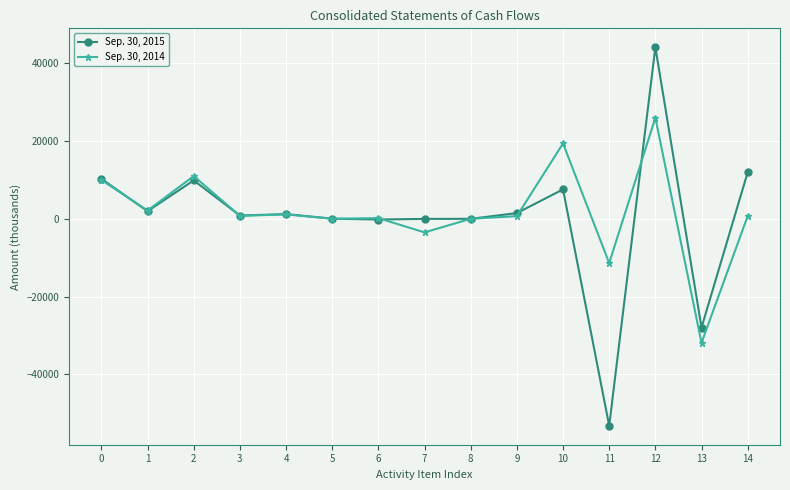

What is the maximum value for Sep. 30, 2015?

43987